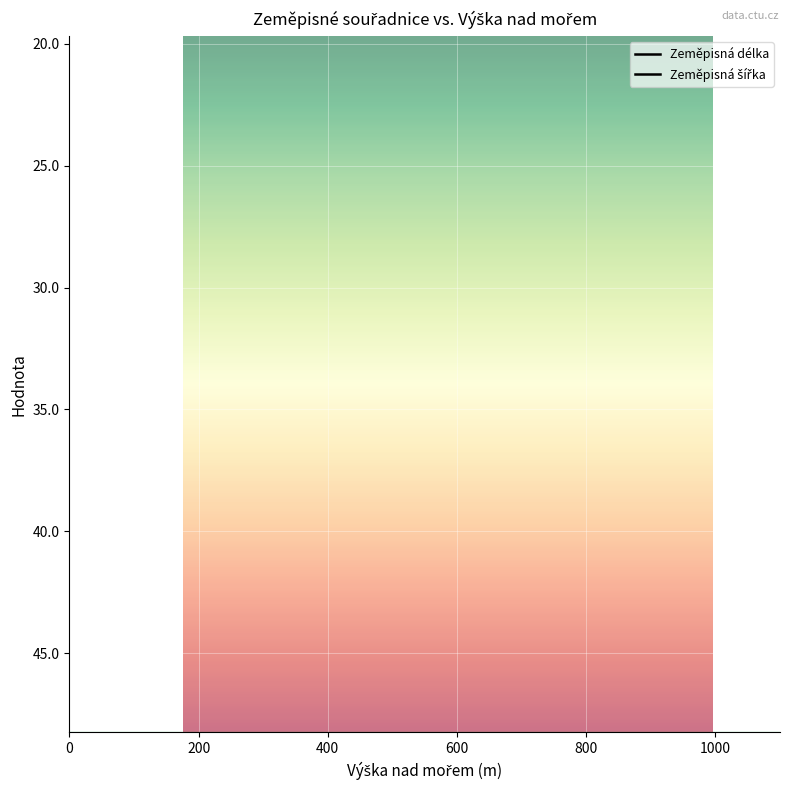

At how many categories does at least one series exceed 23?

40